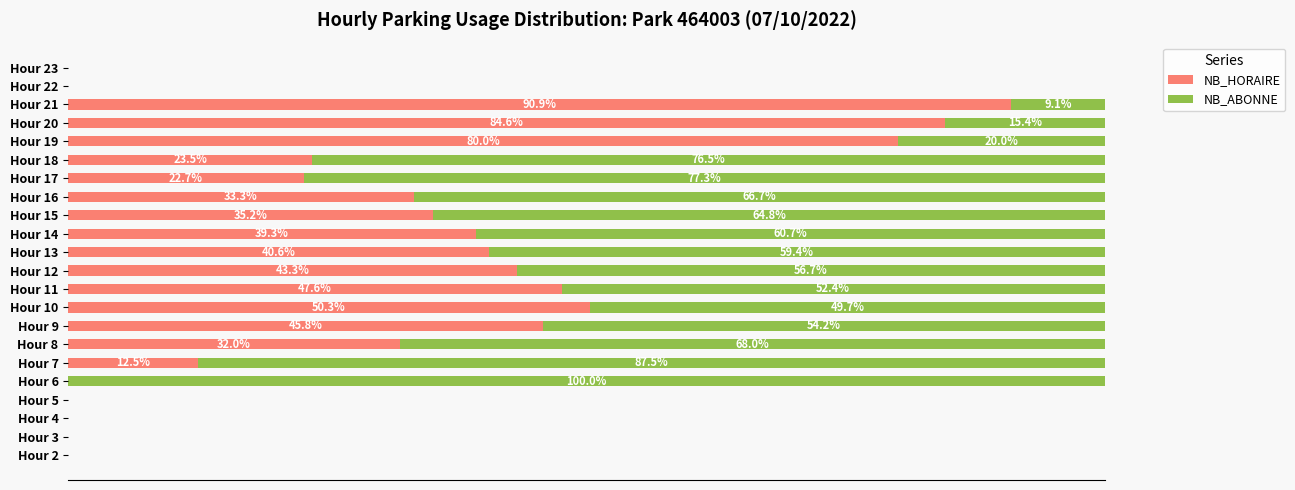

Which category has the highest value in the NB_HORAIRE series?

Hour 21